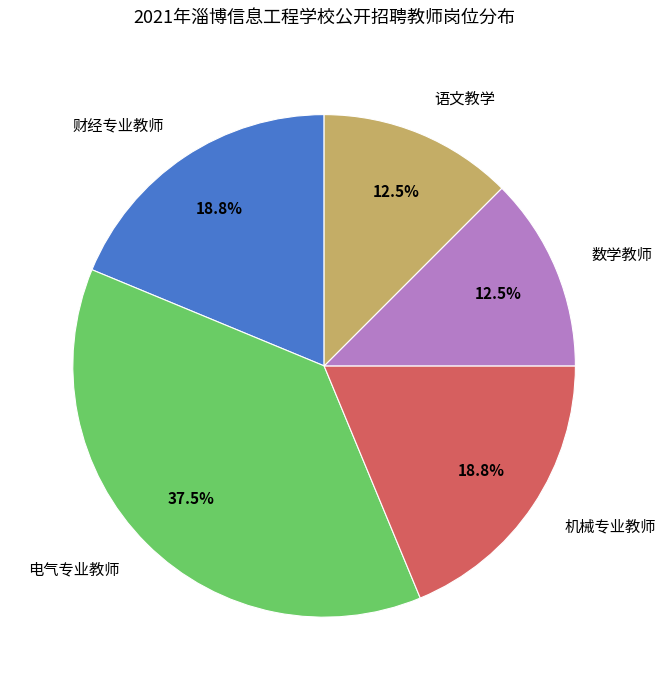

Does 数学教师 account for over 50% of the chart?

No